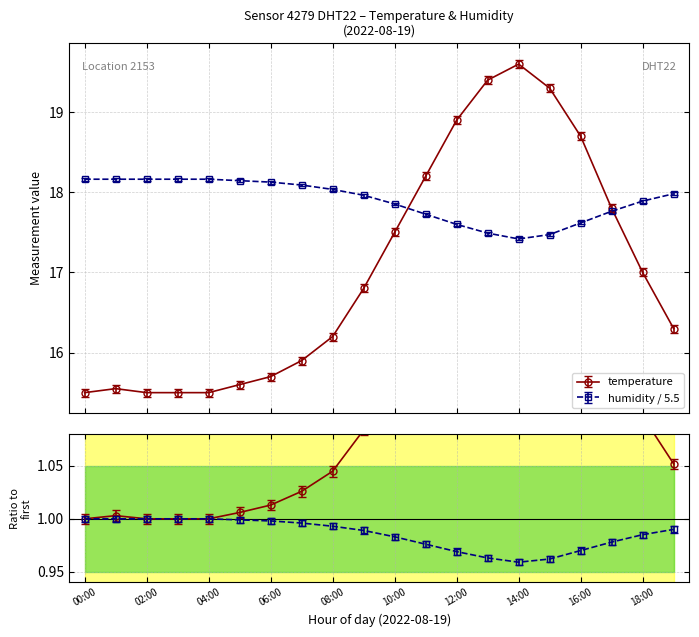

Where is the first local maximum for temperature?

01:00